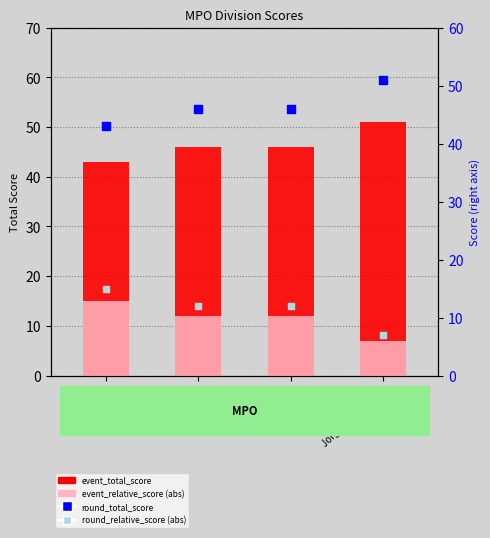

At how many categories does at least one series exceed 17?

4